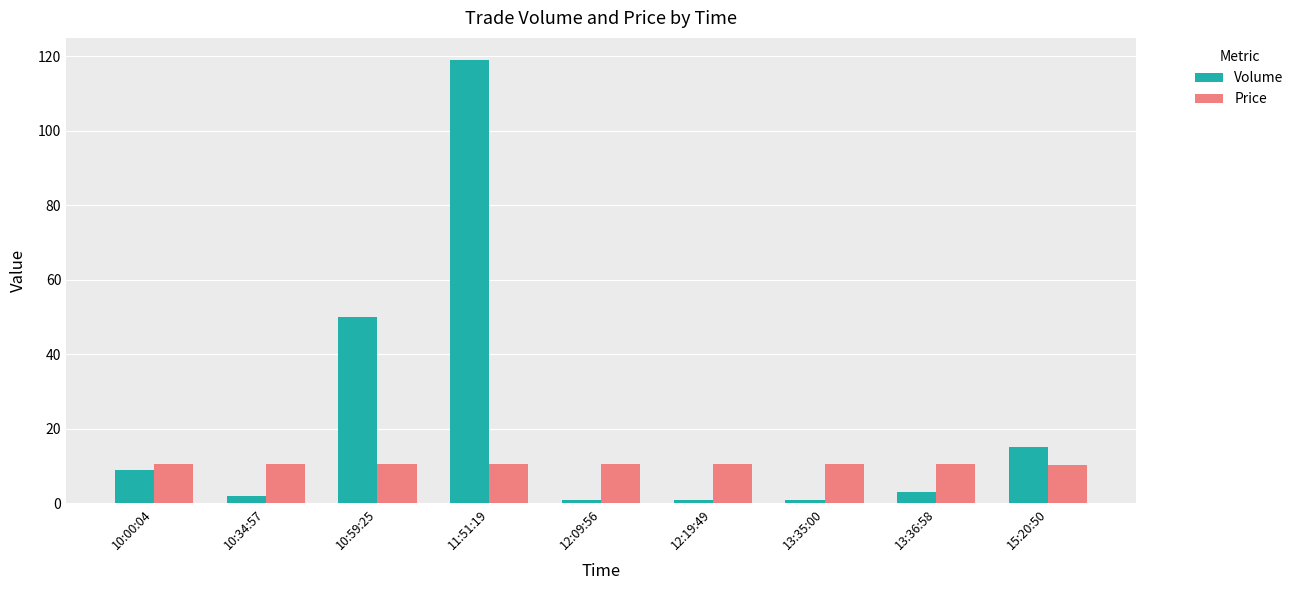

What is the spread (max minus min) of values at 15:20:50?

4.6